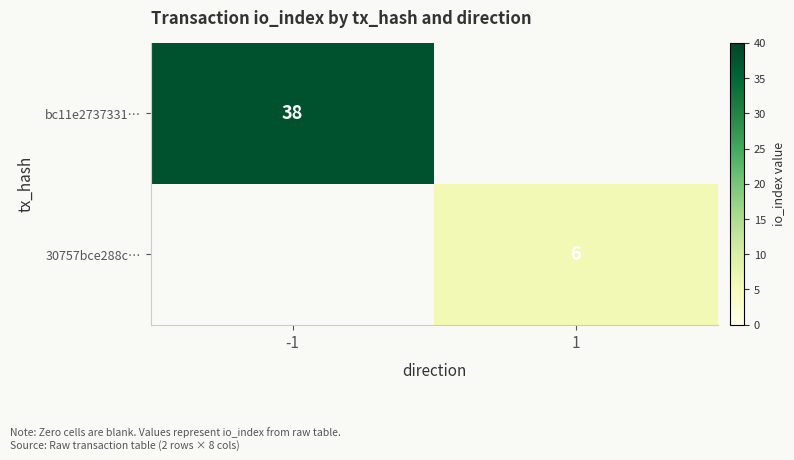

Which series has the largest range (max minus min)?

bc11e2737331…